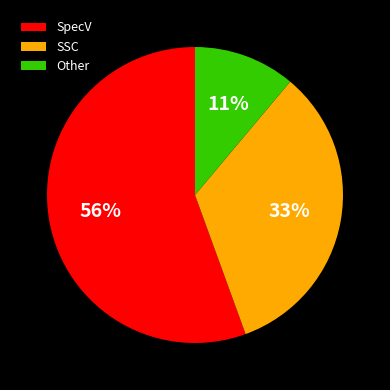

To the nearest percent, what is the combined percentage of SSC and SpecV?

89%